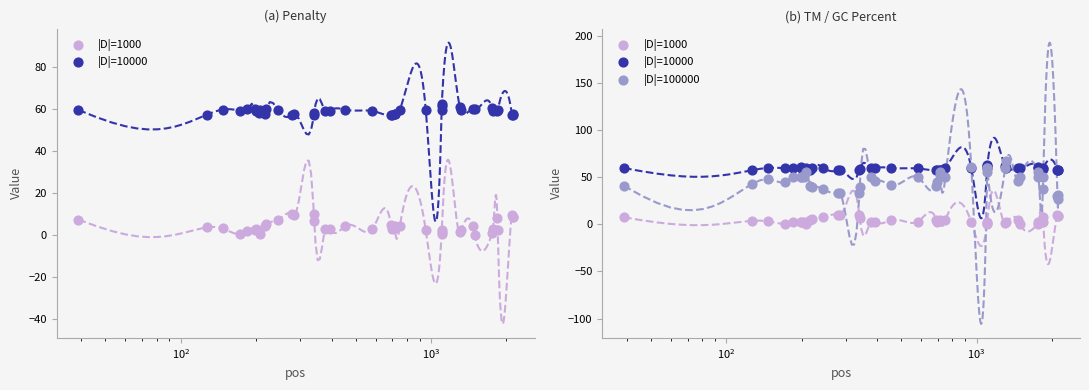

Which series contains the lowest Y value?

|D|=1000